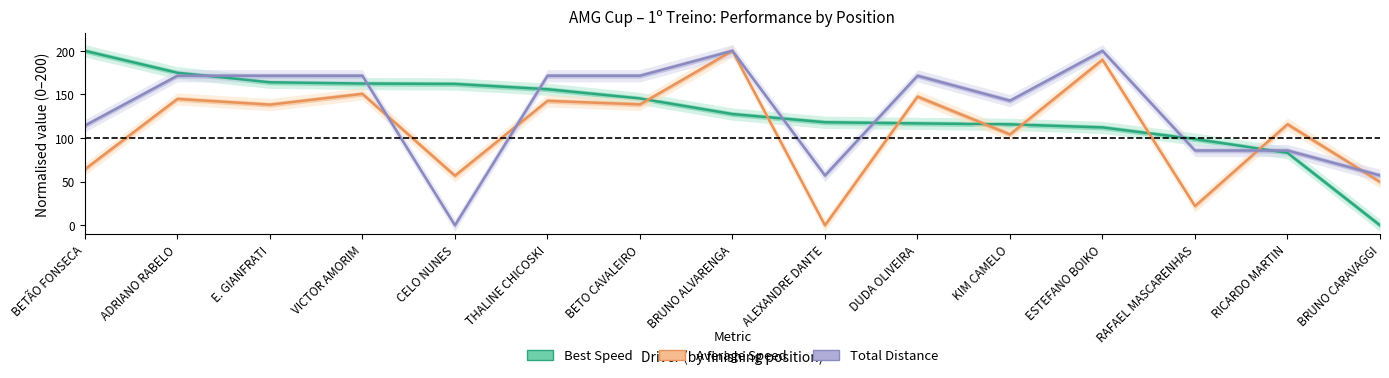

Is the value of Total Distance at ESTEFANO BOIKO greater than the value of Average Speed at ALEXANDRE DANTE?

Yes